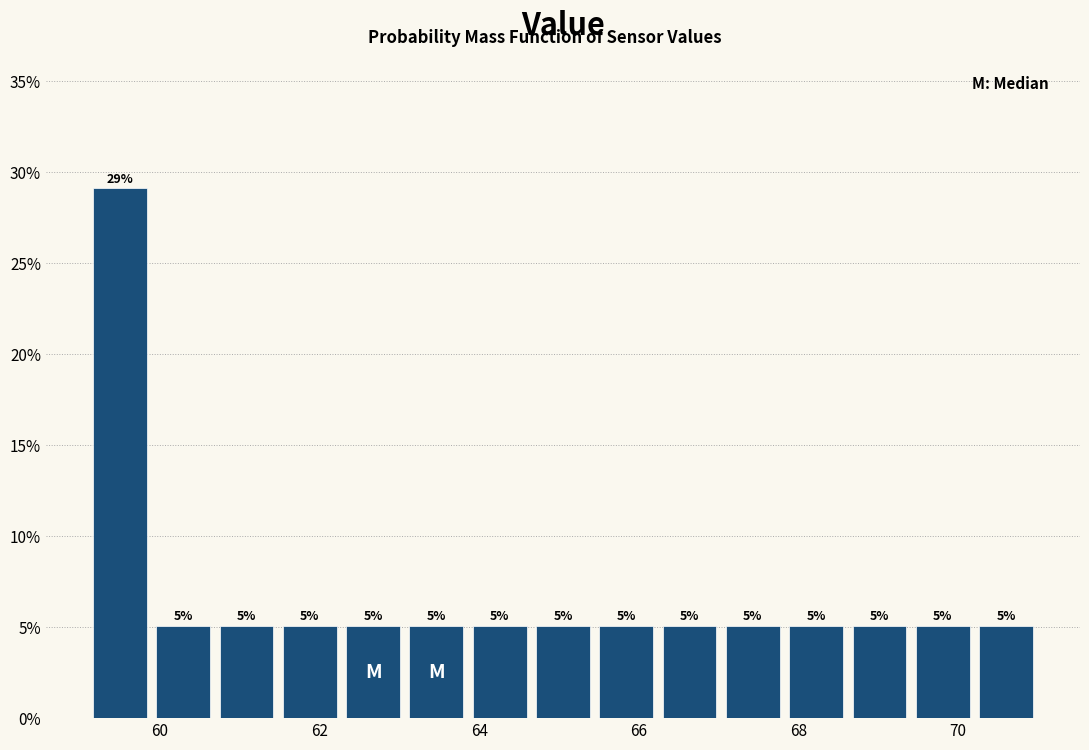

Around what value on the x-axis is the tallest bar? Give the approximate position of its centre, as read against the axis.

59.4